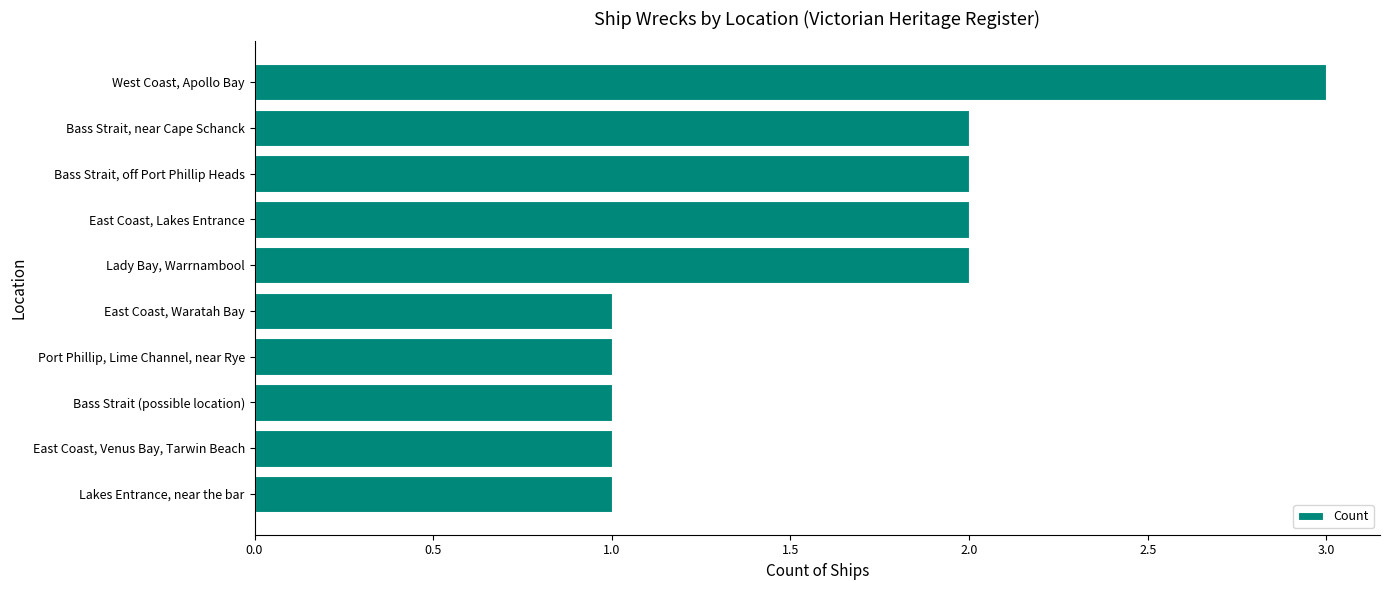

True or false: the data shows 2 at West Coast, Apollo Bay.

False